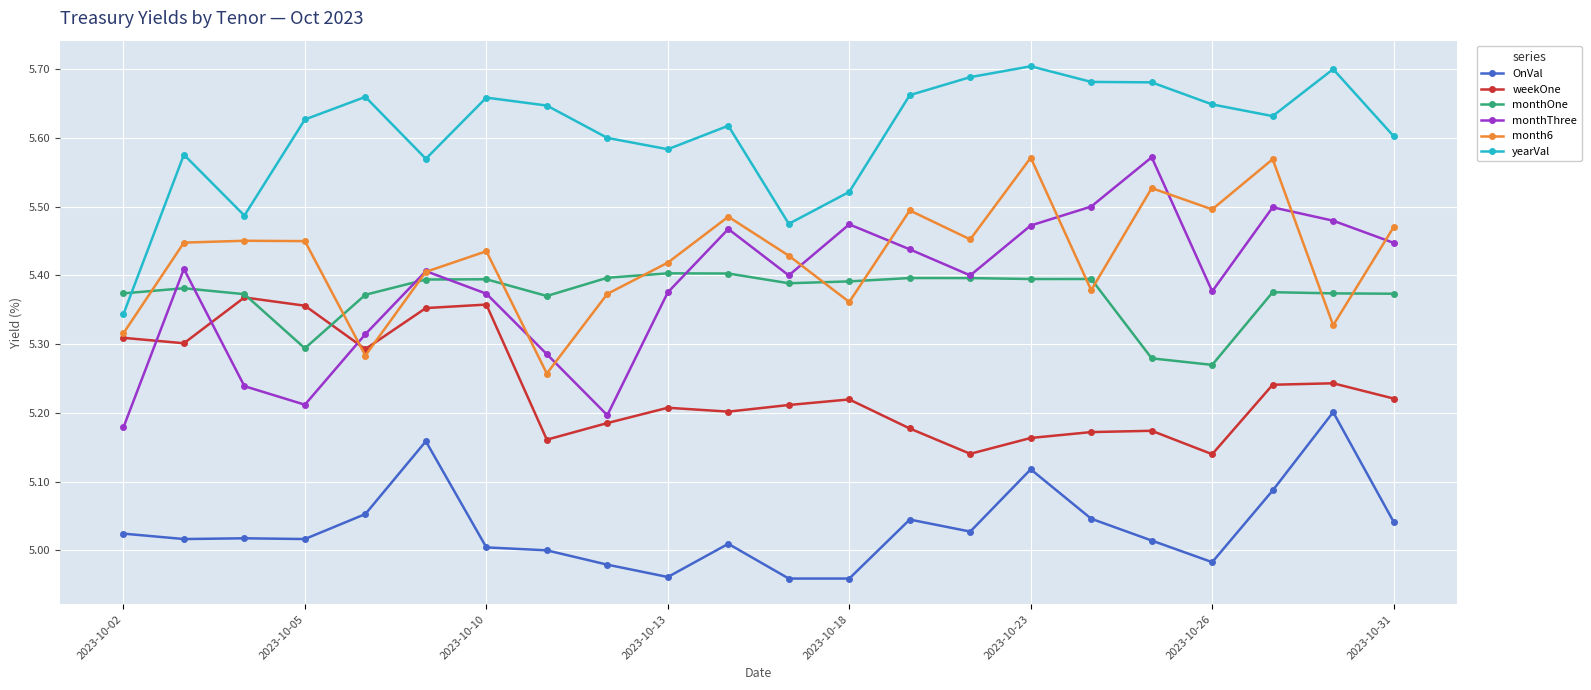

True or false: yearVal has more than 0 points higher than both neighbors.

True